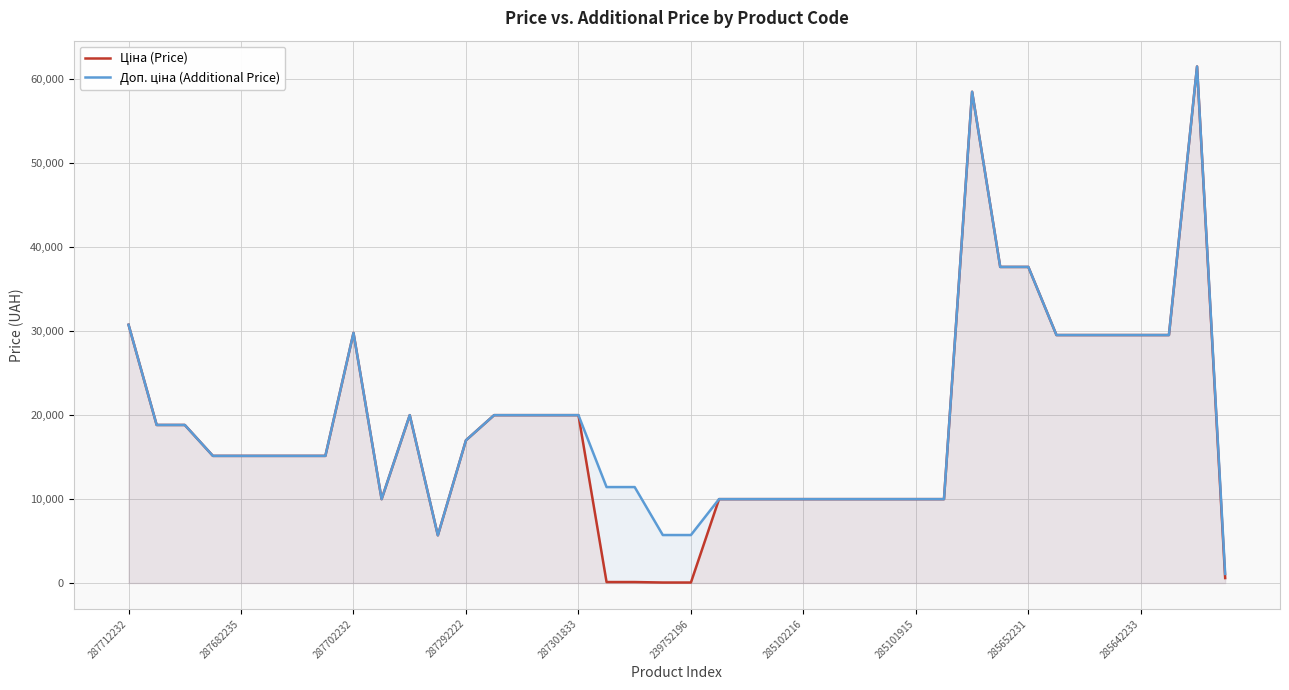

What is the maximum value shown in the chart?

61434.3